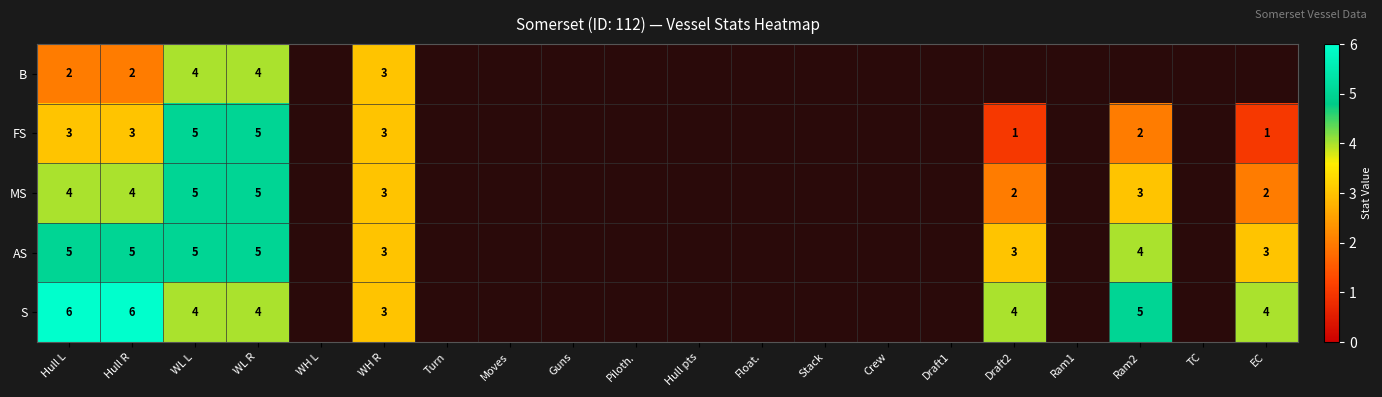

What is the sum of the AS values at WL L and Ram2?

9